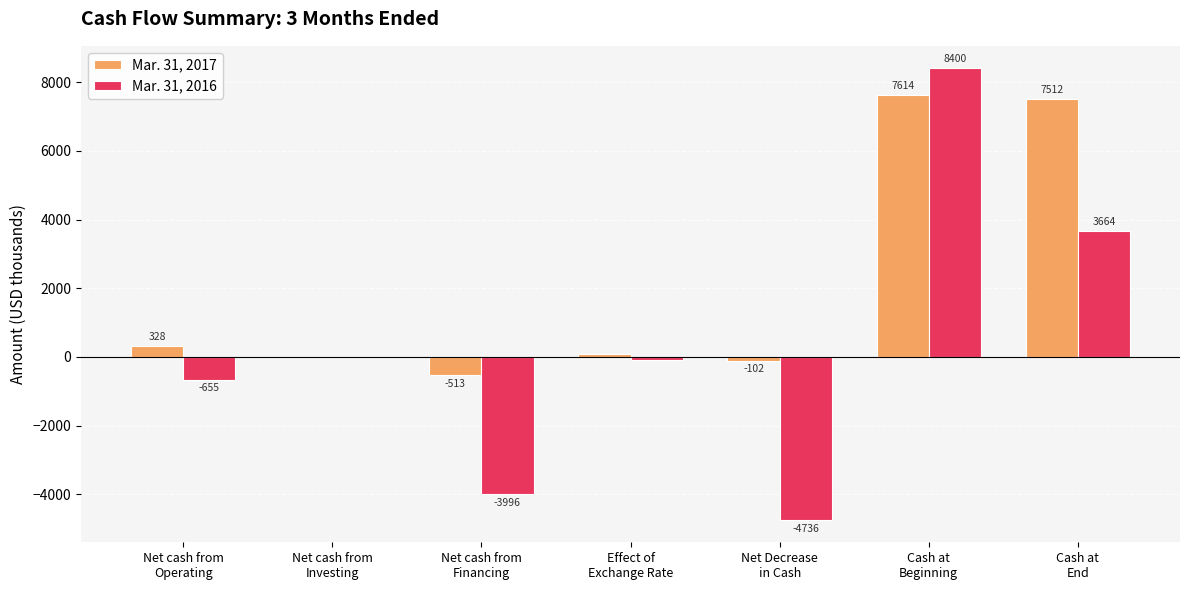

Which series has the largest total across all categories?

Mar. 31, 2017